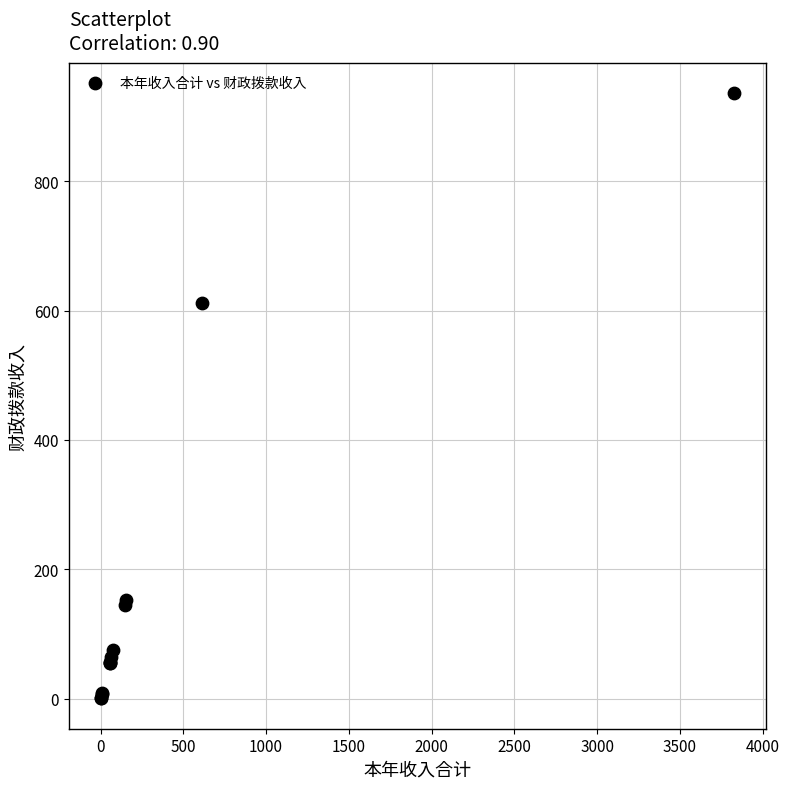

What Y value in the scatter plot is closest to 468?

611.3